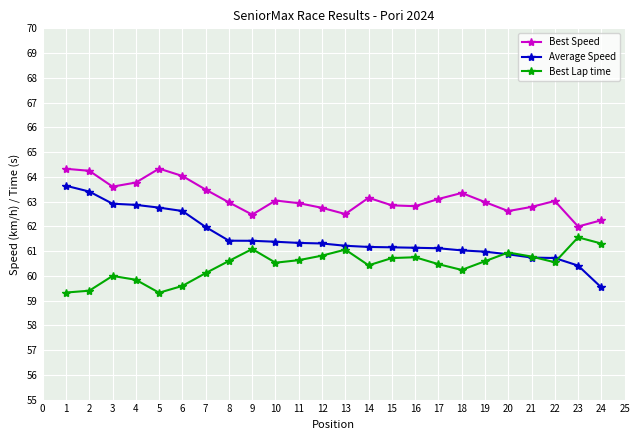

What is the highest value of the Best Speed series?

64.3